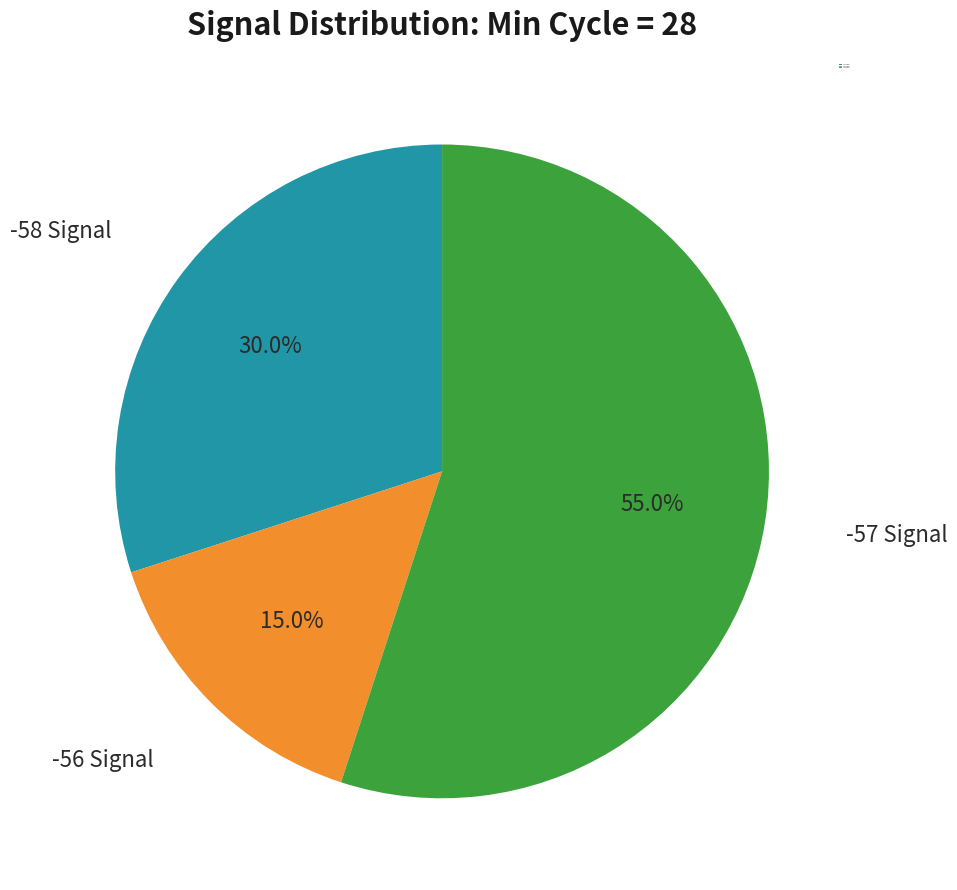

What percentage do -57 Signal and -56 Signal together represent?

70.0%